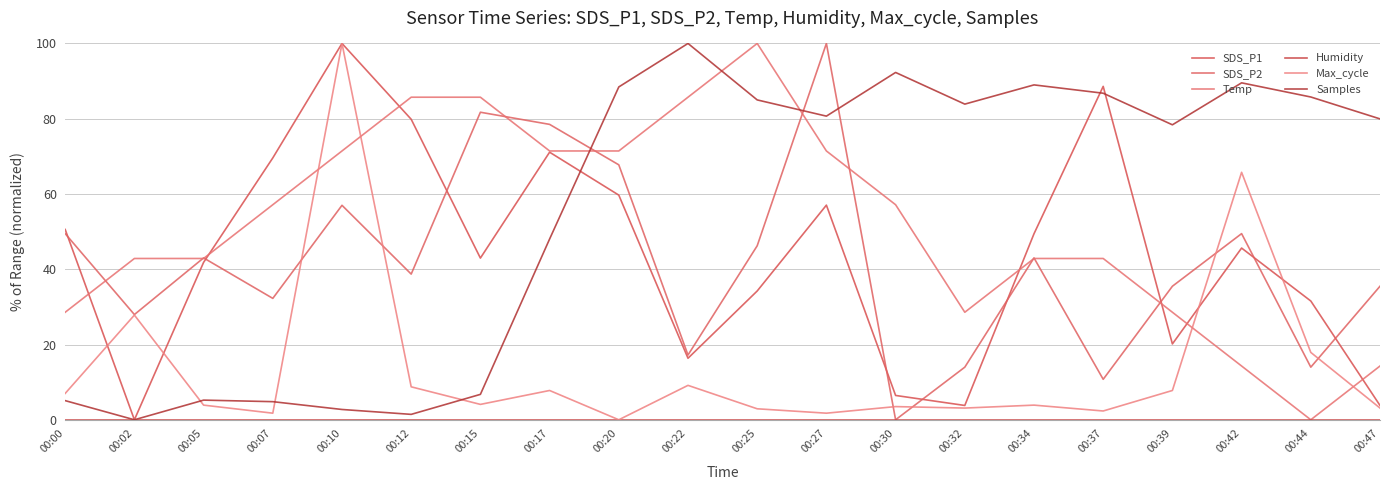

How many values in Temp are above zero?

19